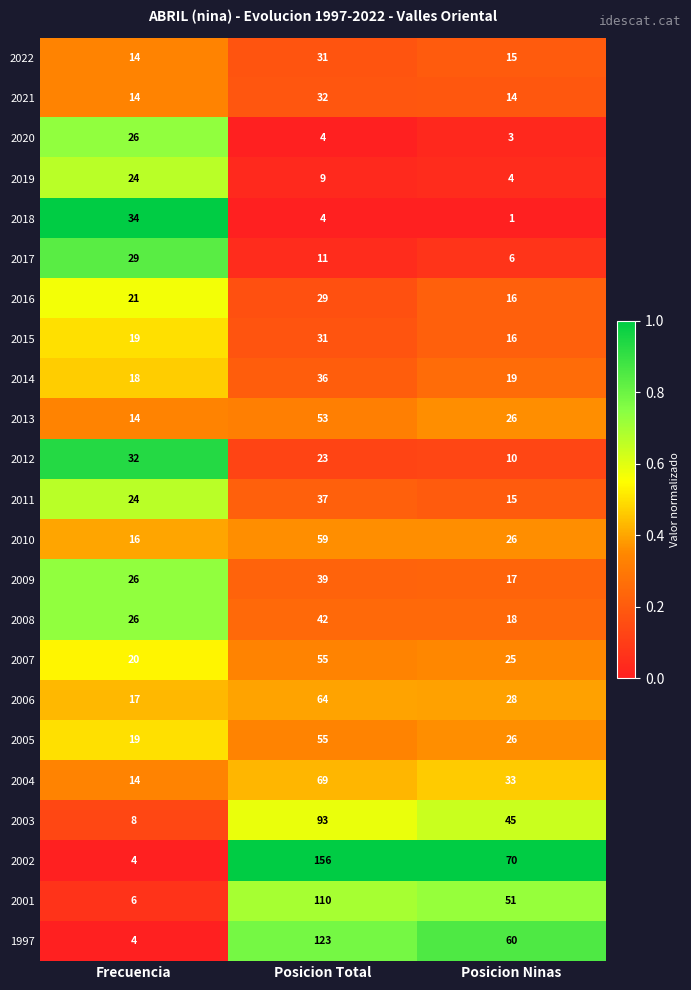

List the labels in order of 2019 value, smallest first.

Posicion Ninas, Posicion Total, Frecuencia